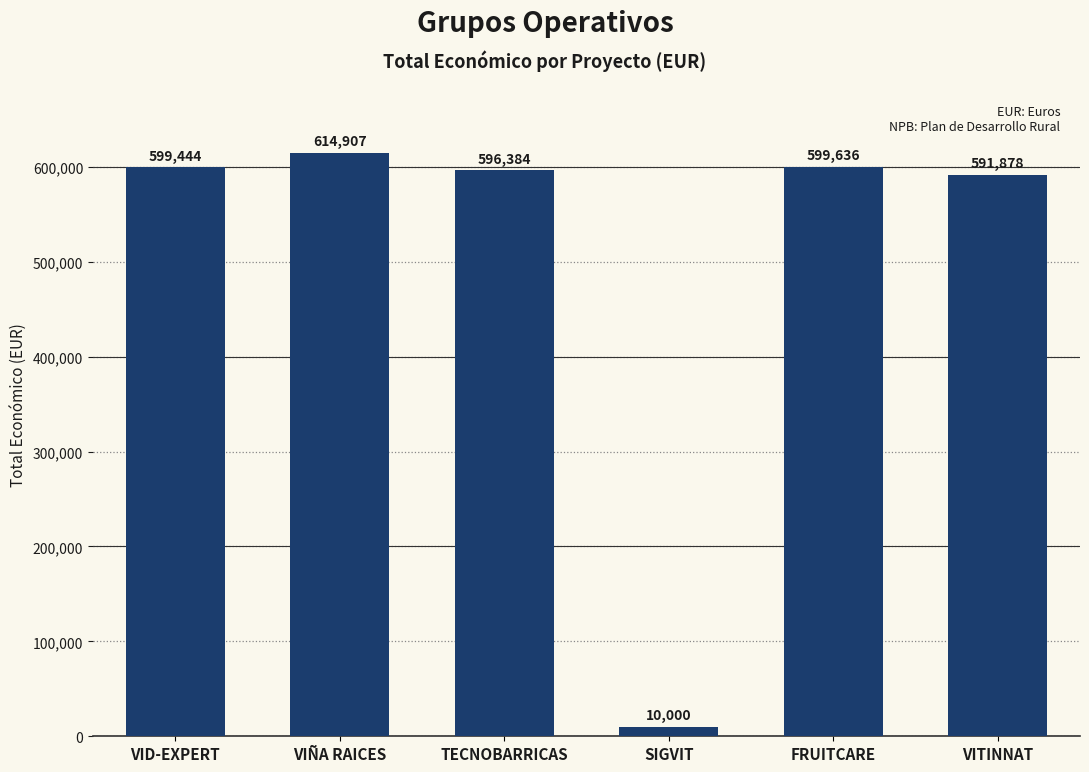

Which has a higher value, FRUITCARE or SIGVIT?

FRUITCARE